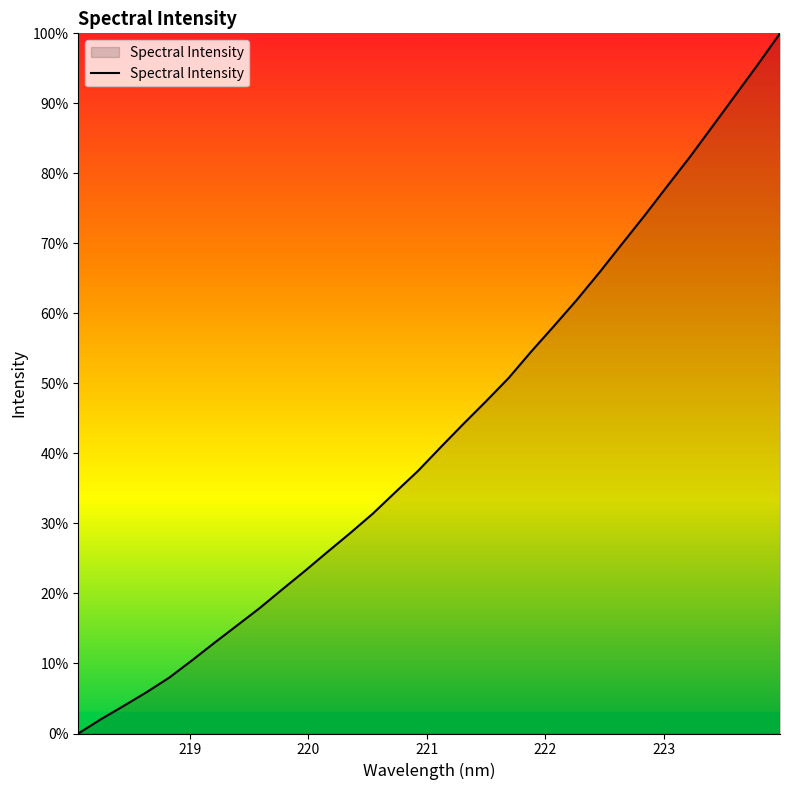

What is the difference between the maximum and minimum values?

100.0